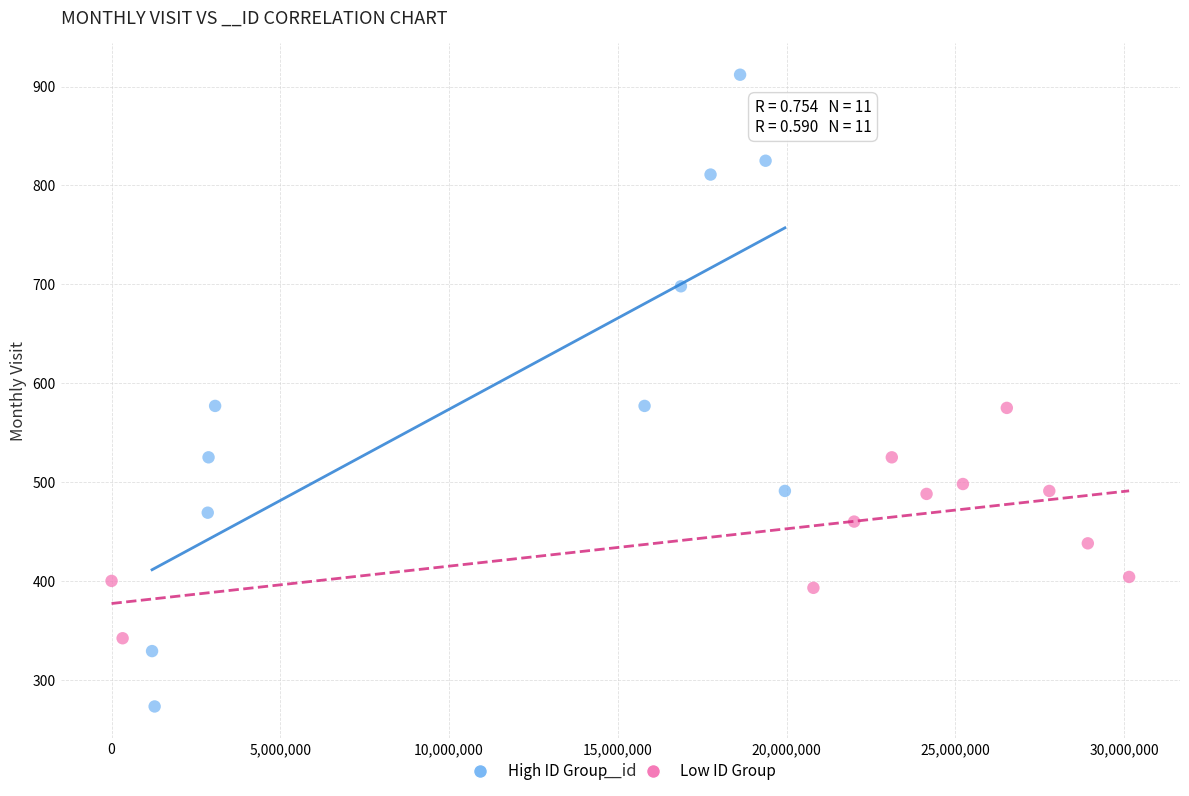

Which series contains the highest Y value?

High ID Group